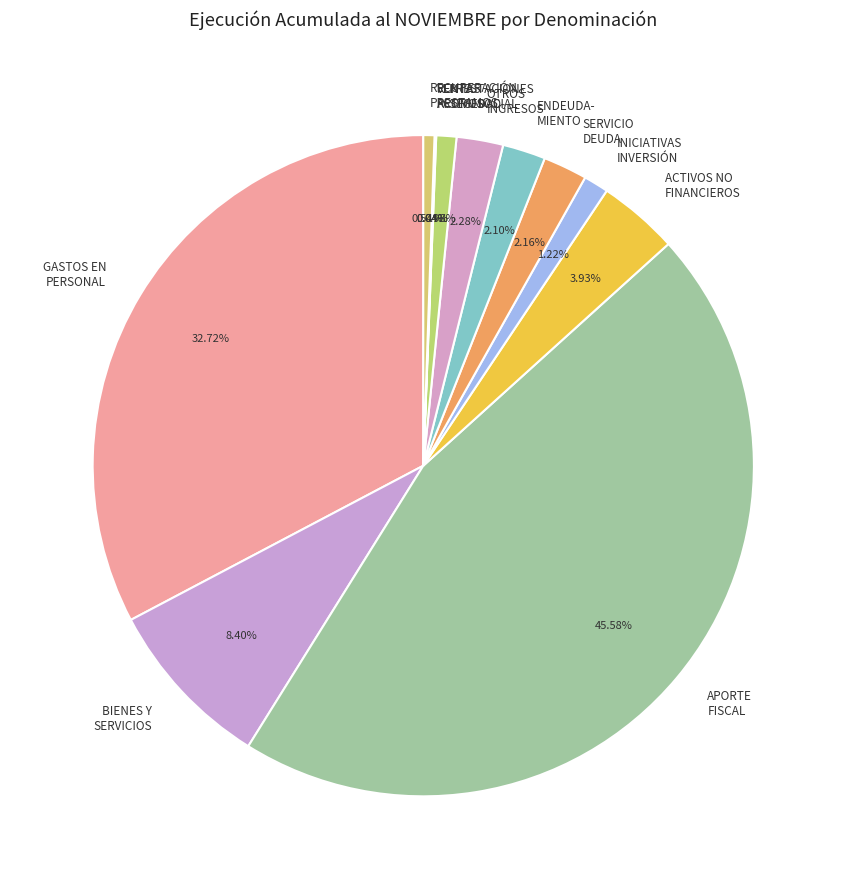

How many segments does this pie chart have?

12